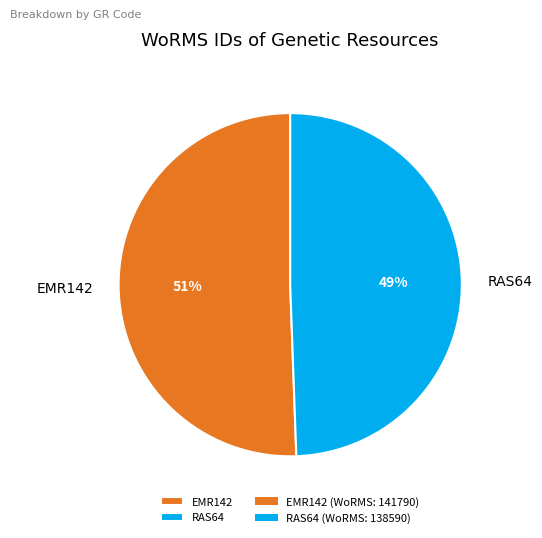

Count the number of slices in the pie.

2